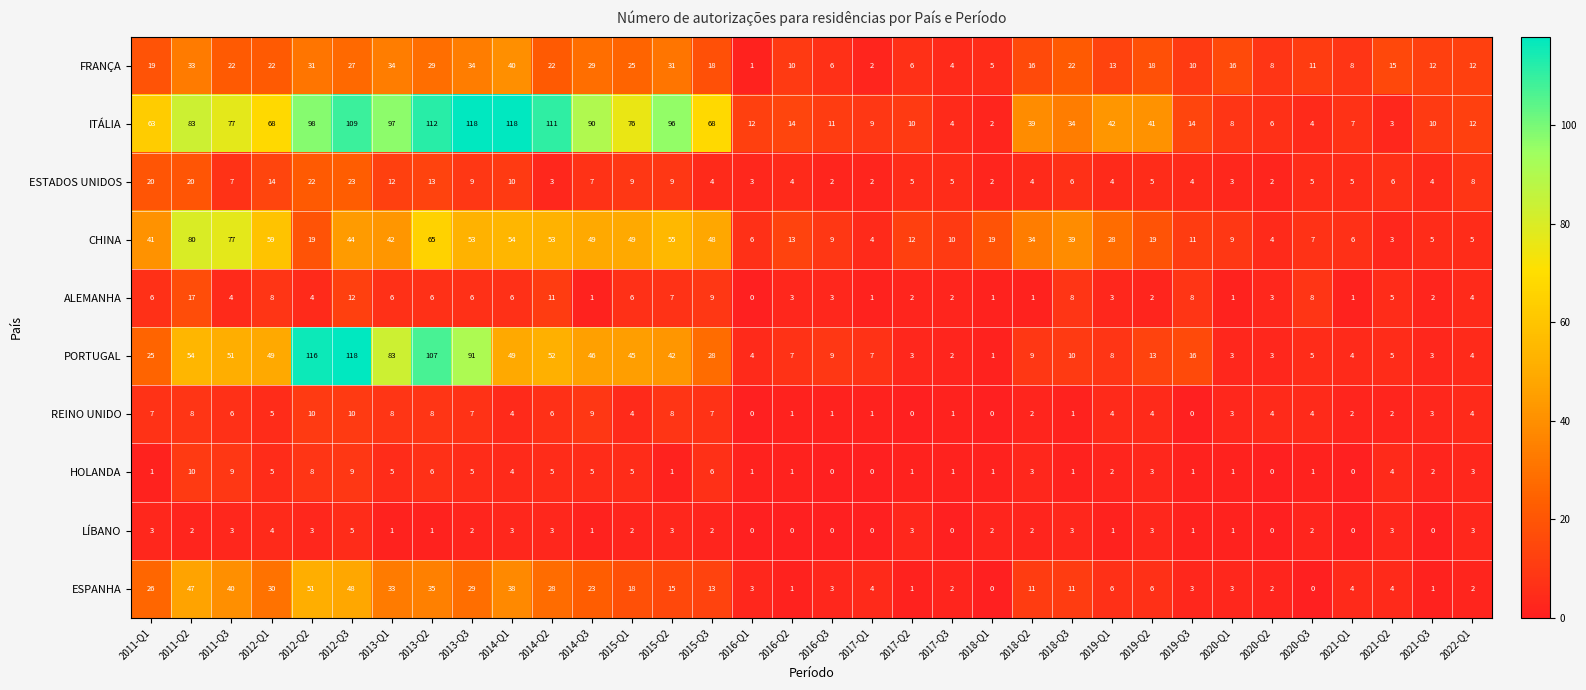

How many series are shown in this chart?

10